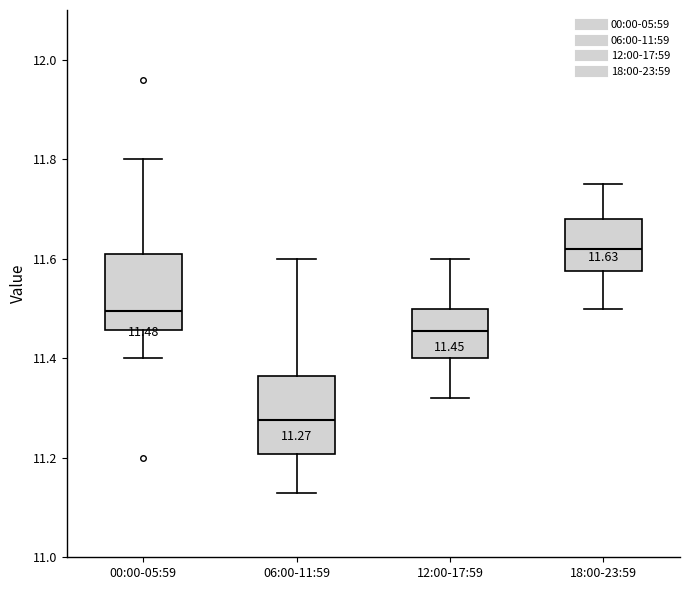

Which box has the highest median line?

18:00-23:59